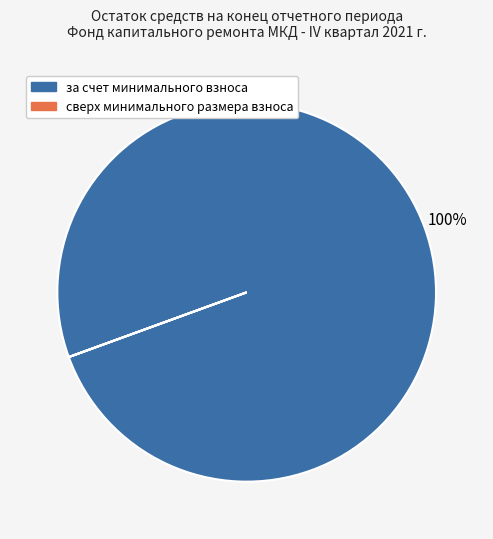

Does any single category account for the majority?

Yes